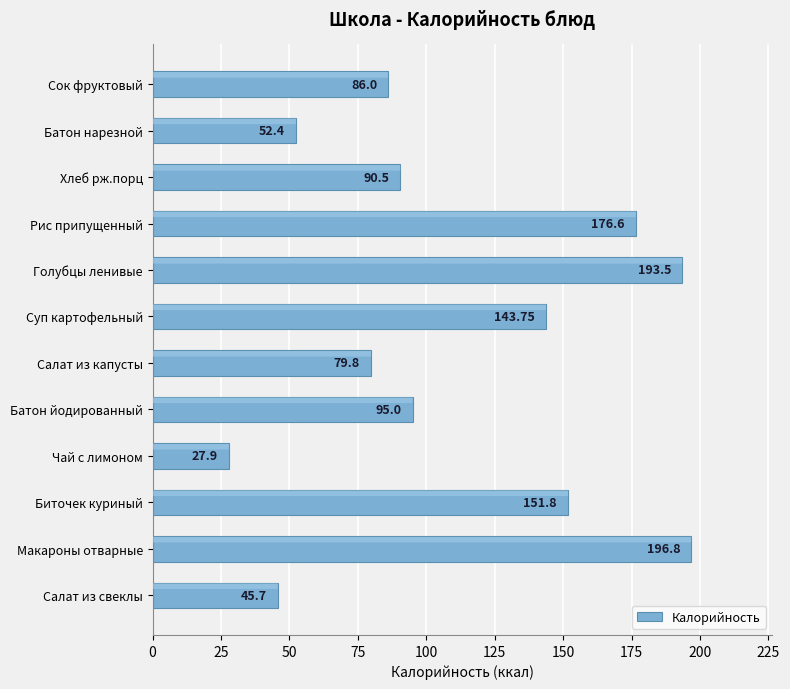

Does the chart contain stacked bars?

No